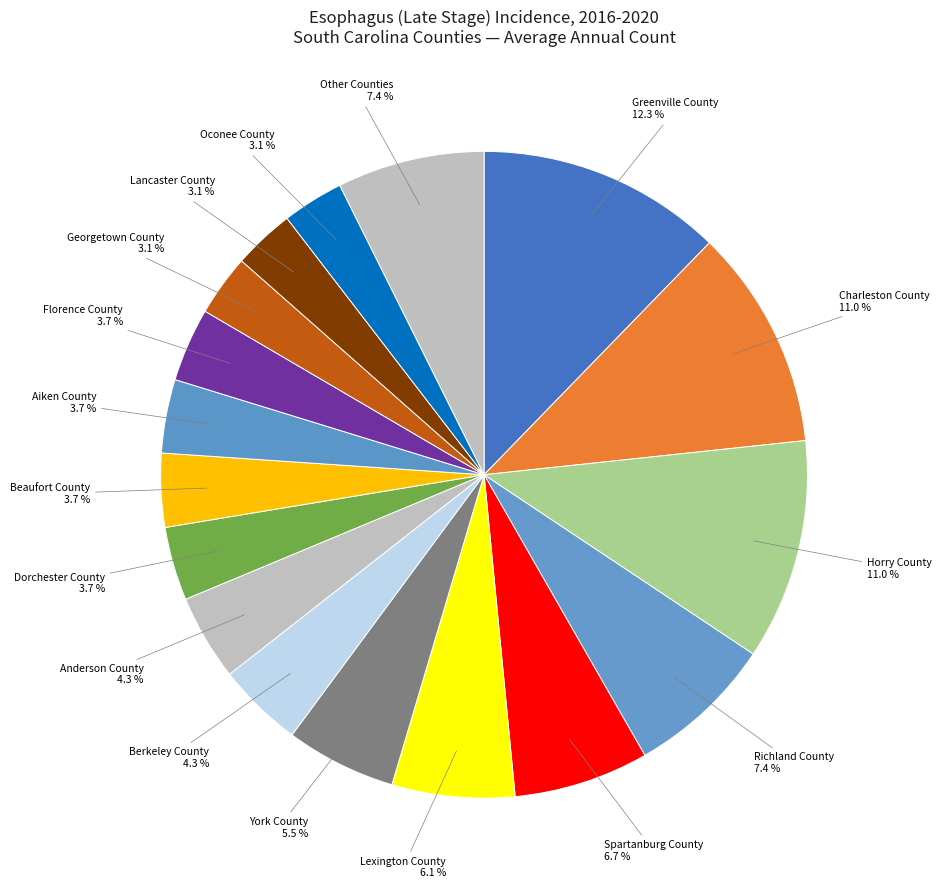

How many slices are in this pie chart?

17